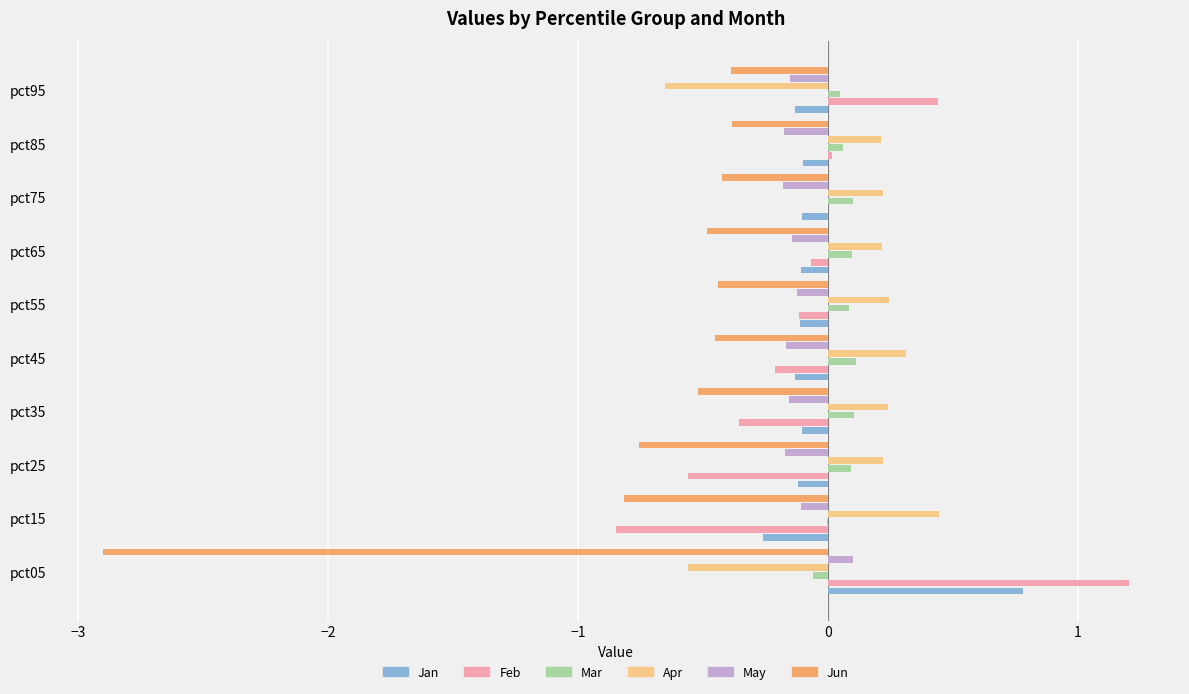

At which label does May reach its peak?

pct05